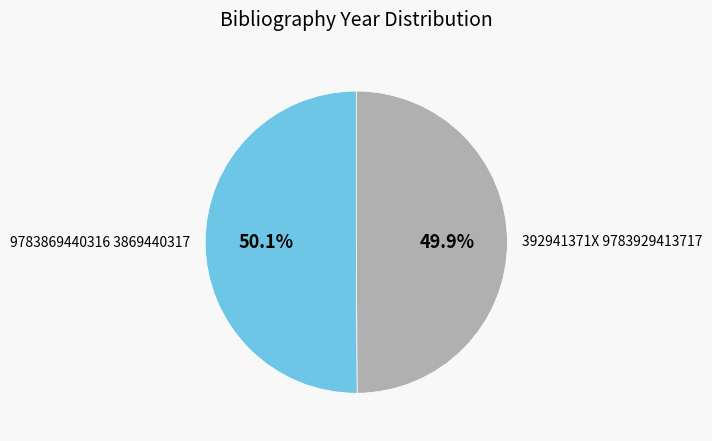

Approximately how many times larger is the value at 9783869440316 3869440317 compared to 392941371X 9783929413717?

1.0